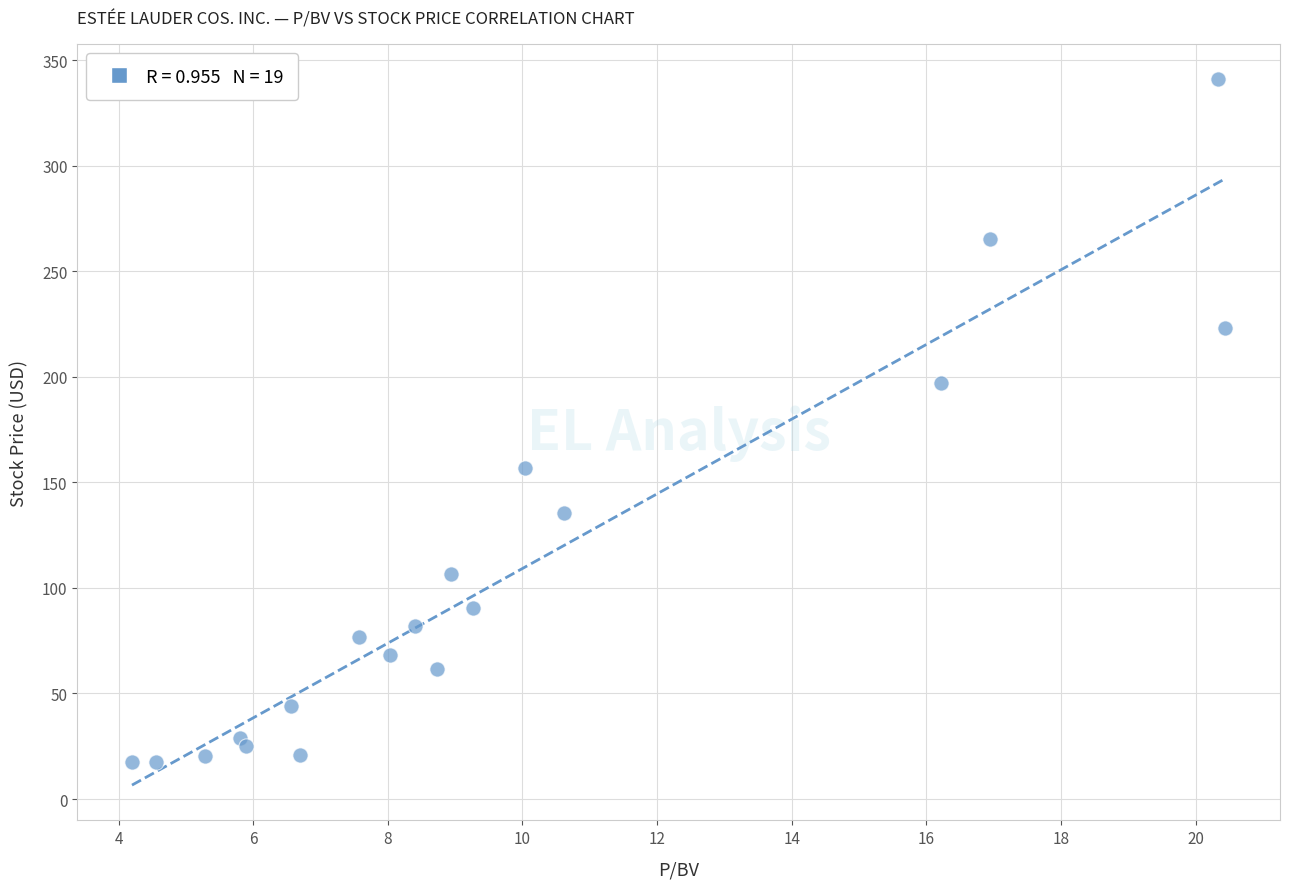

What Y value in the scatter plot is closest to 179?

197.2